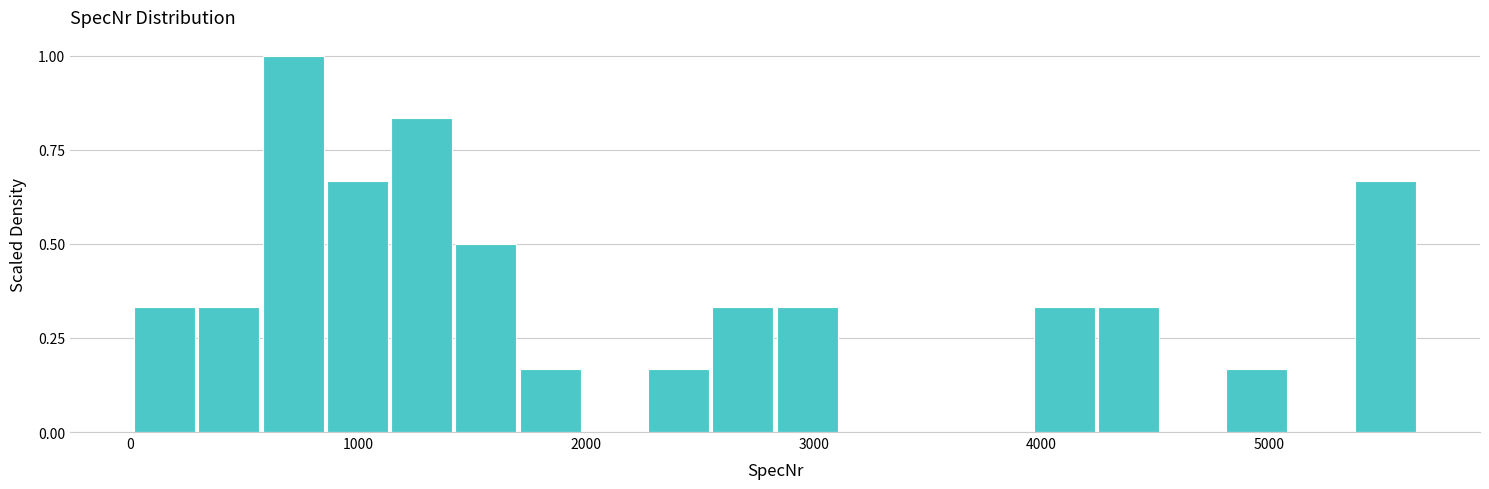

Around what value on the x-axis is the tallest bar? Give the approximate position of its centre, as read against the axis.

700